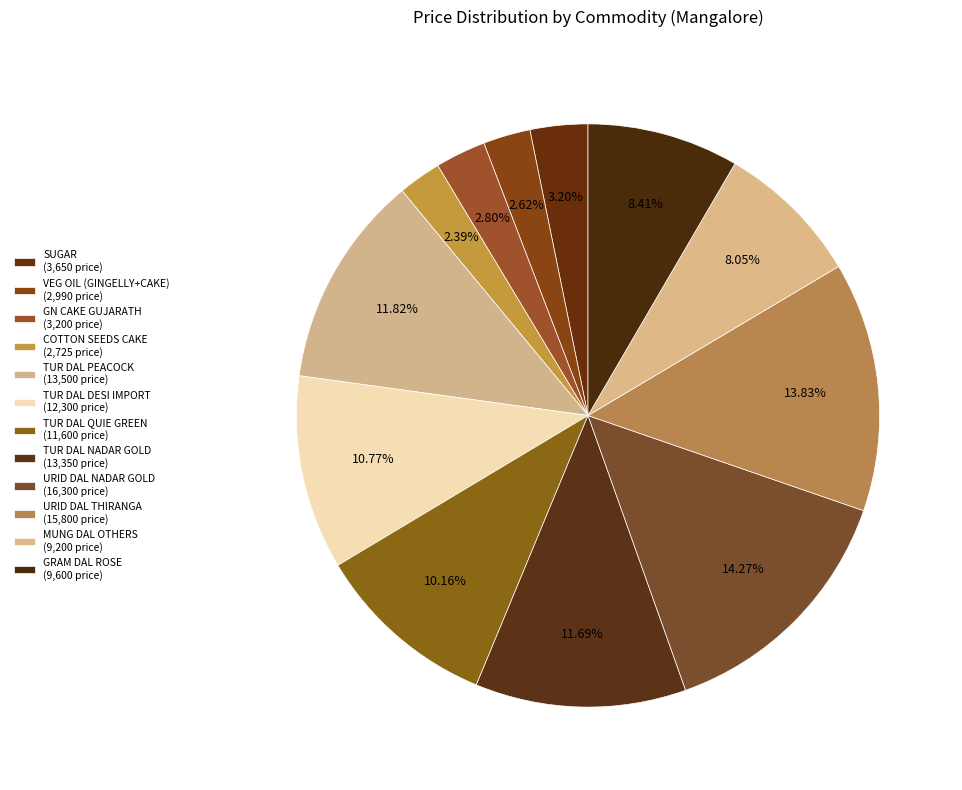

Rank the categories by value from lowest to highest.

COTTON SEEDS CAKE, VEG OIL (GINGELLY+CAKE), GN CAKE GUJARATH, SUGAR, MUNG DAL OTHERS, GRAM DAL ROSE, TUR DAL QUIE GREEN, TUR DAL DESI IMPORT, TUR DAL NADAR GOLD, TUR DAL PEACOCK, URID DAL THIRANGA, URID DAL NADAR GOLD